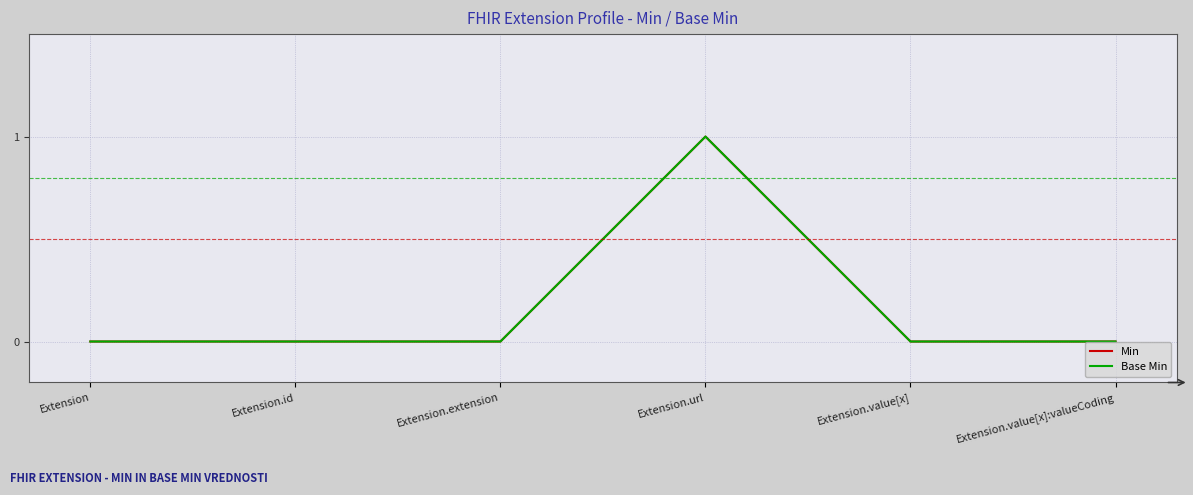

Is this an area chart (filled region under the line)?

No